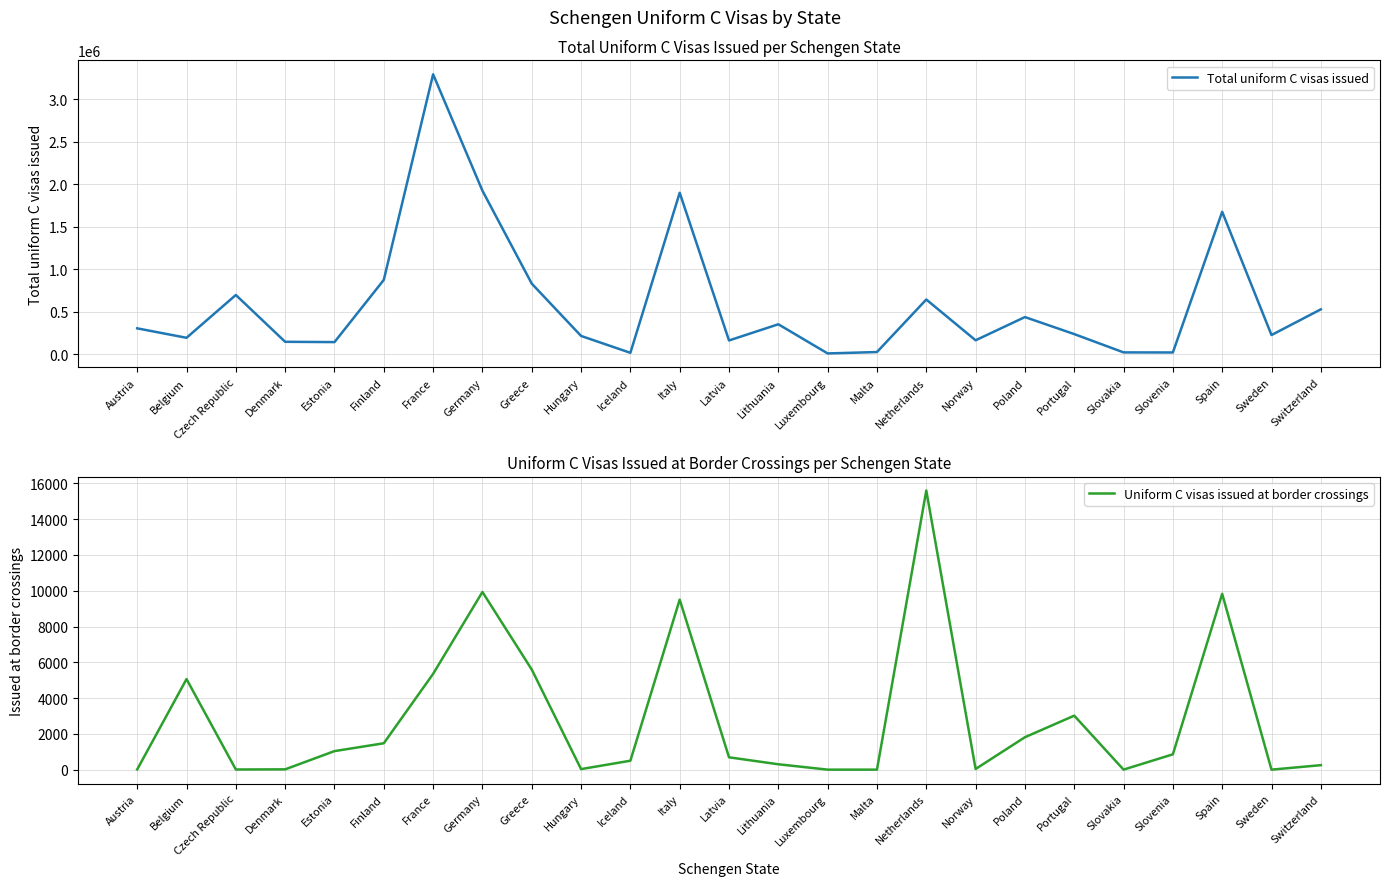

What is the label of the 11th point from the left?

Iceland